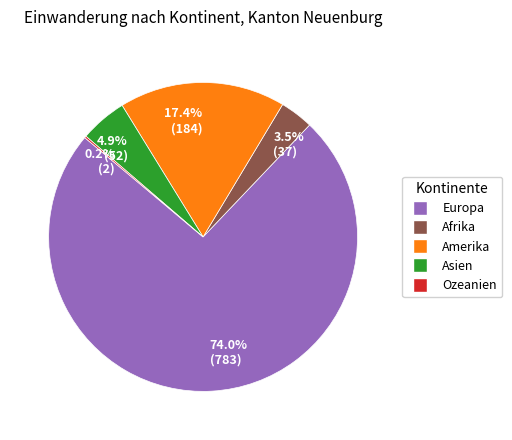

What portion of the pie excludes 4.9% (52)?

95.1%